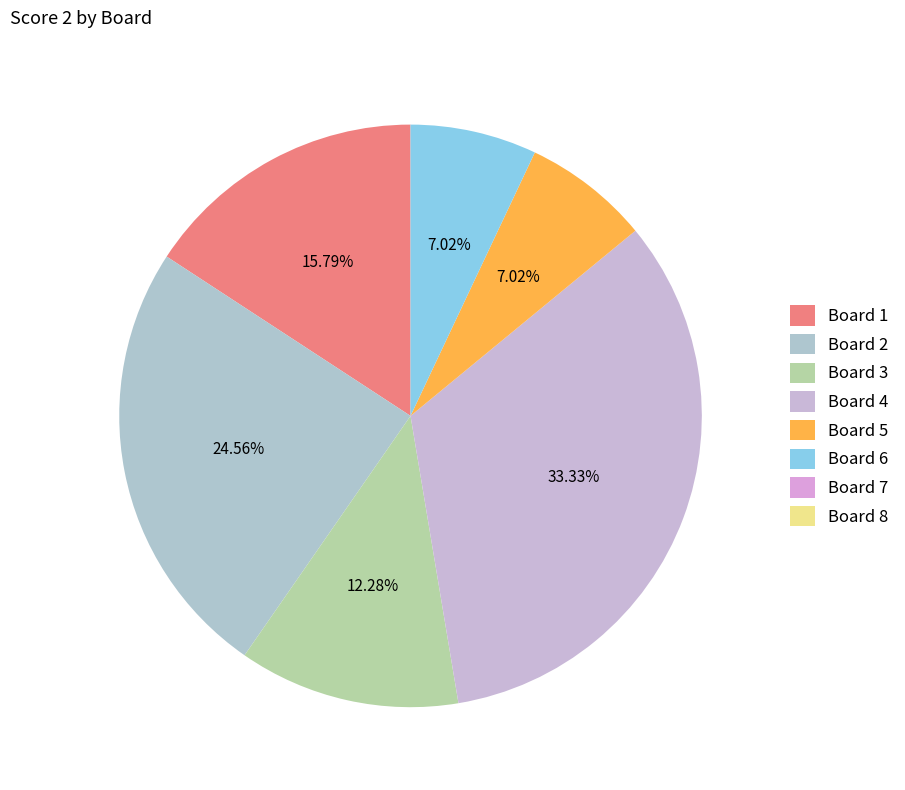

To the nearest percent, what is the combined percentage of Board 1 and Board 7?

16%